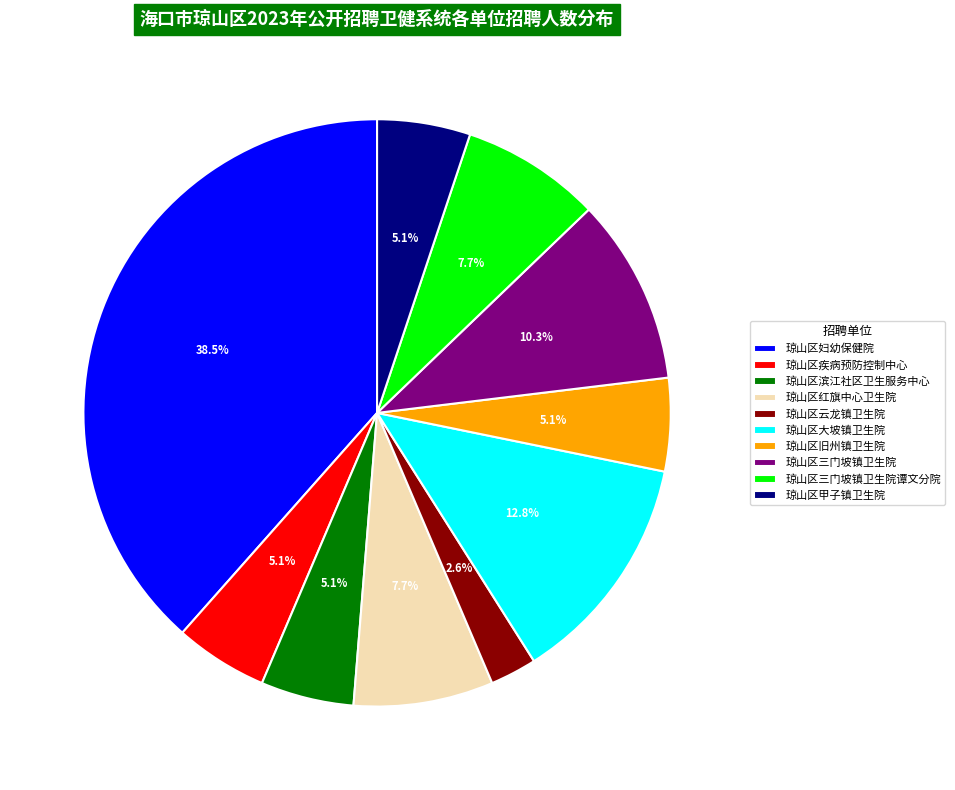

What portion of the pie excludes 琼山区云龙镇卫生院?

97.4%